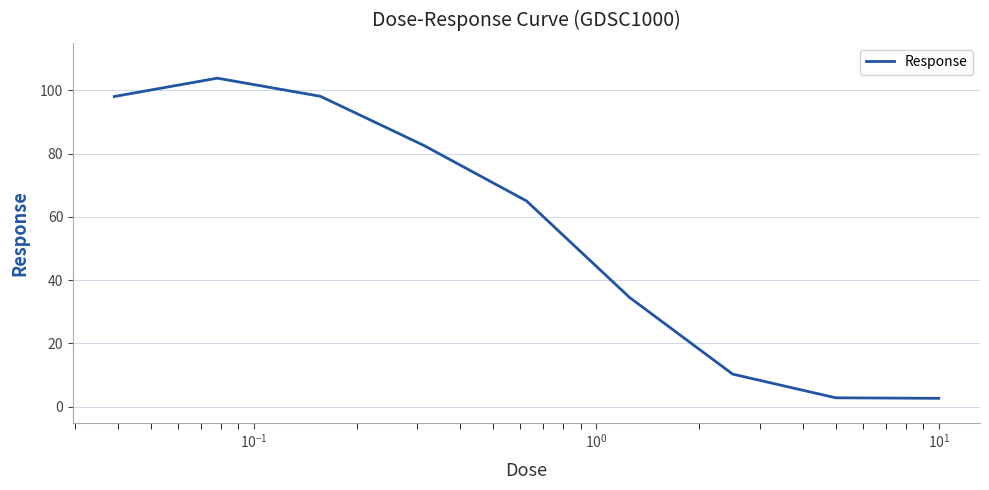

What is the greatest value displayed?

103.8